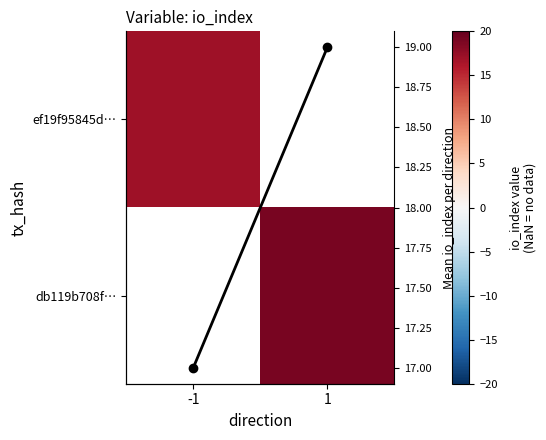

The value of Mean io_index per direction at 1 is 27.8. True or false?

False